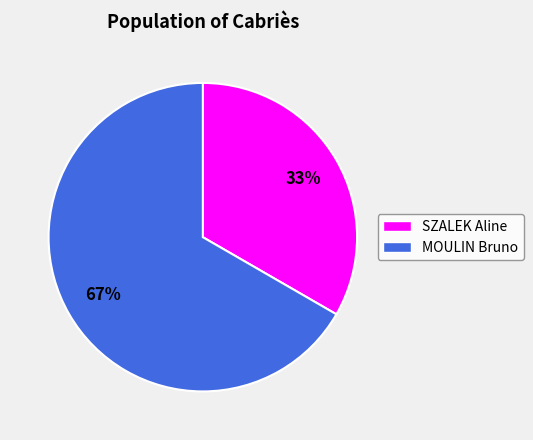

How many segments does this pie chart have?

2